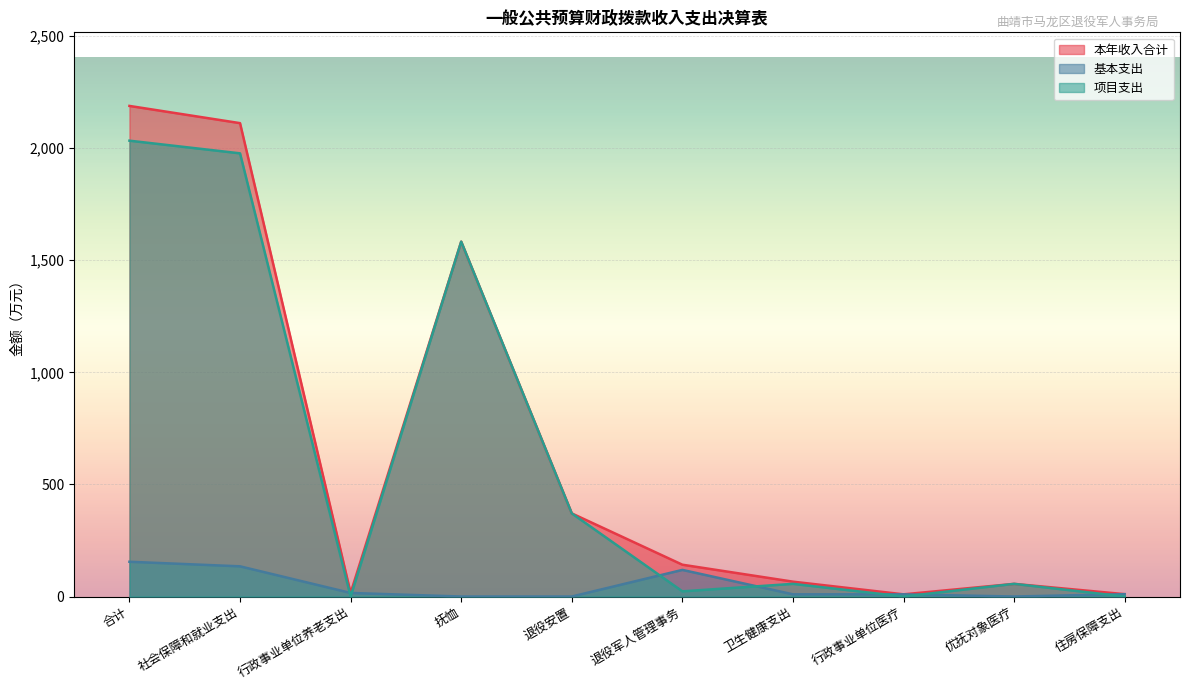

How many values in the 基本支出 series are below 10?

5